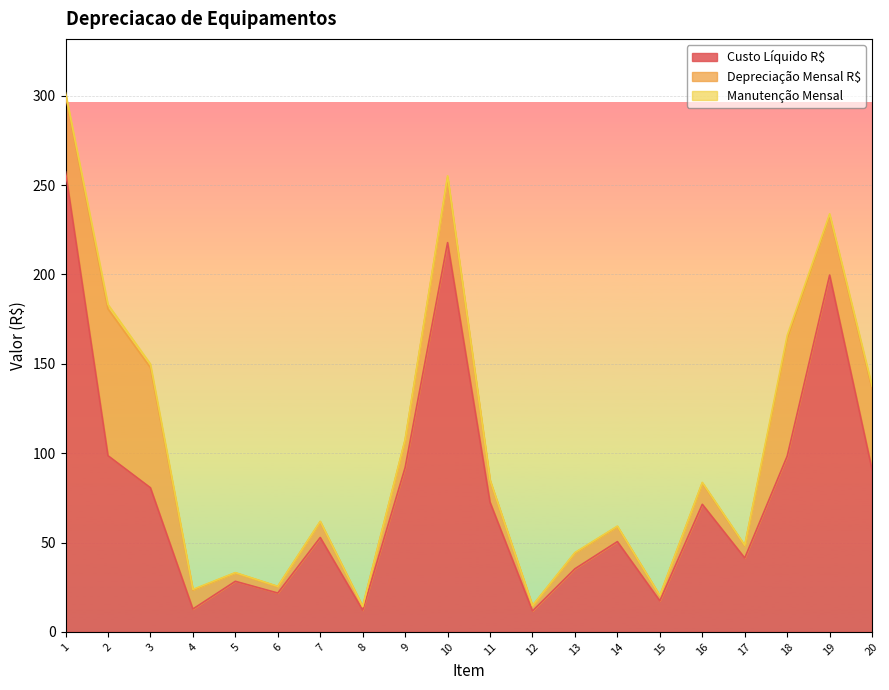

Which series has the widest spread of values?

Custo Liquido R$